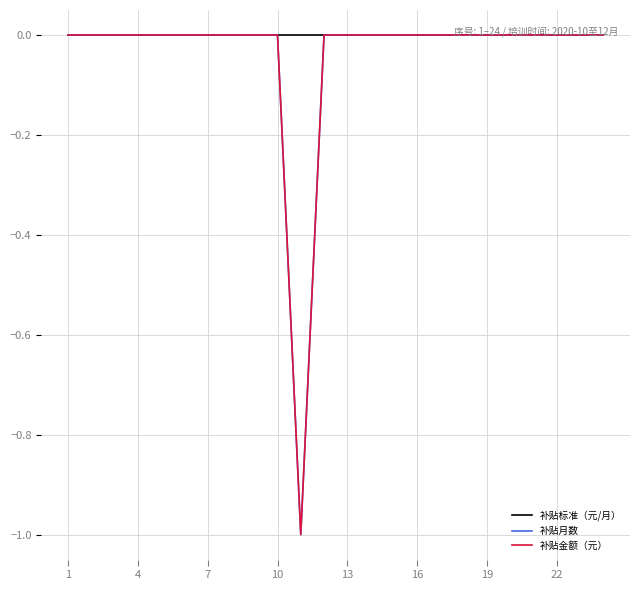

Which series has the widest spread of values?

补贴金额（元）